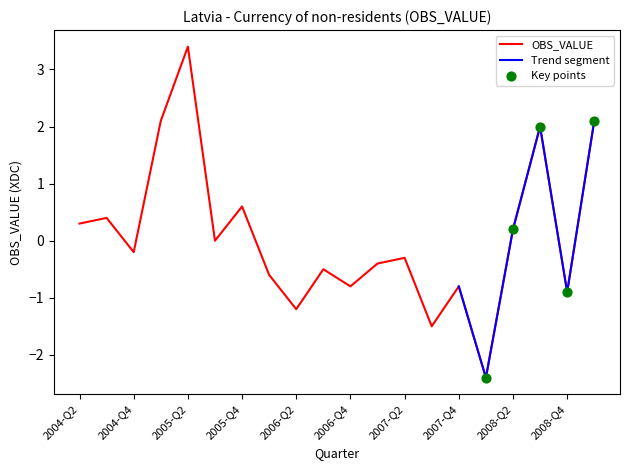

Between 2008-Q1 and 2005-Q2, which is larger?

2005-Q2